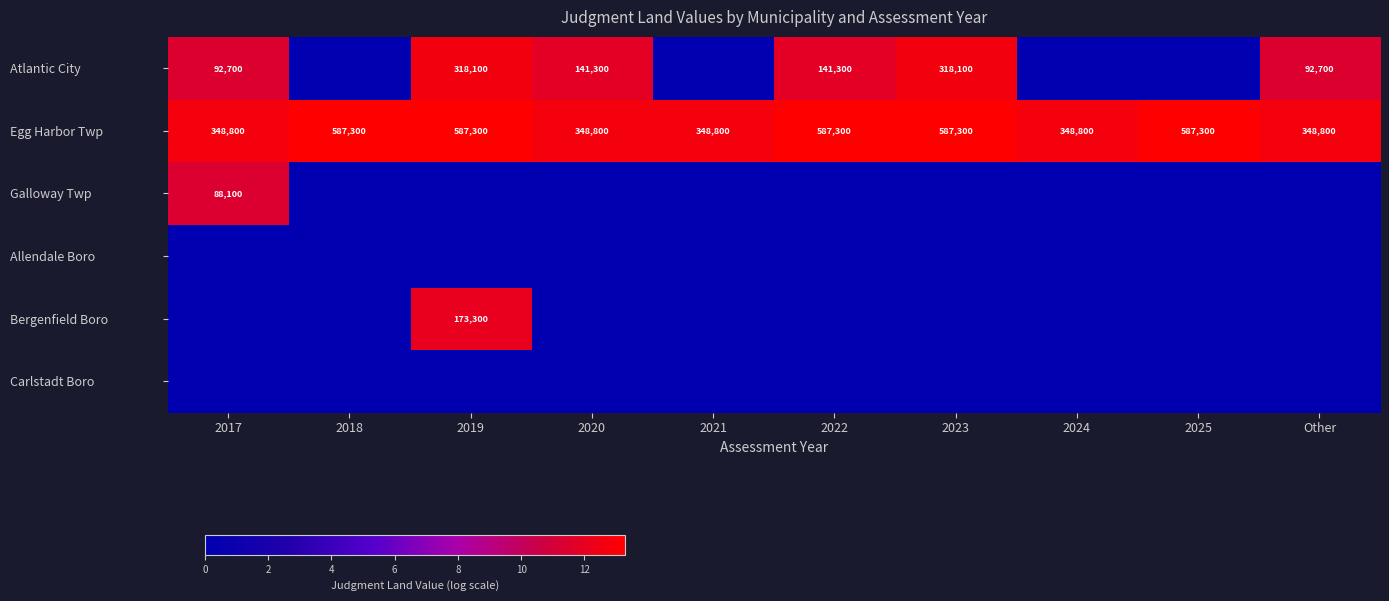

The value of Atlantic City at 2020 is 141300. True or false?

True